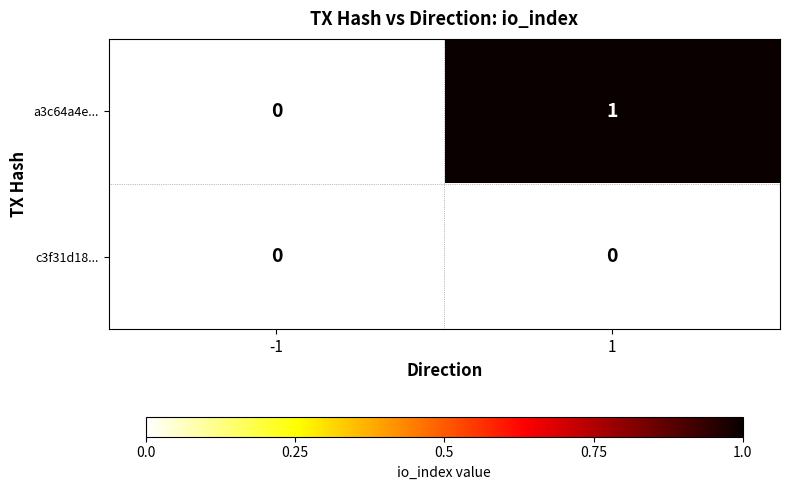

Which series changed the most between -1 and 1?

a3c64a4e...